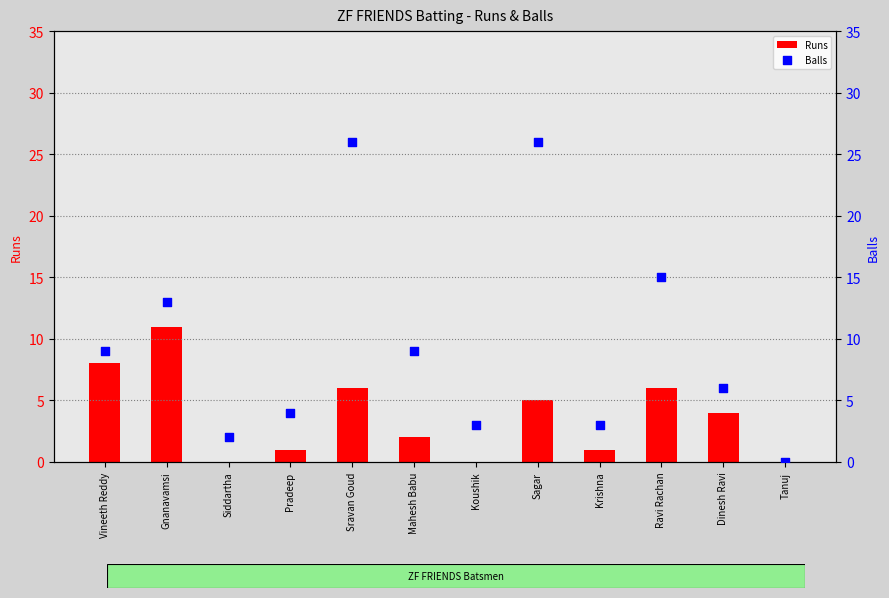

What are all the series names shown in the legend?

Runs, Balls